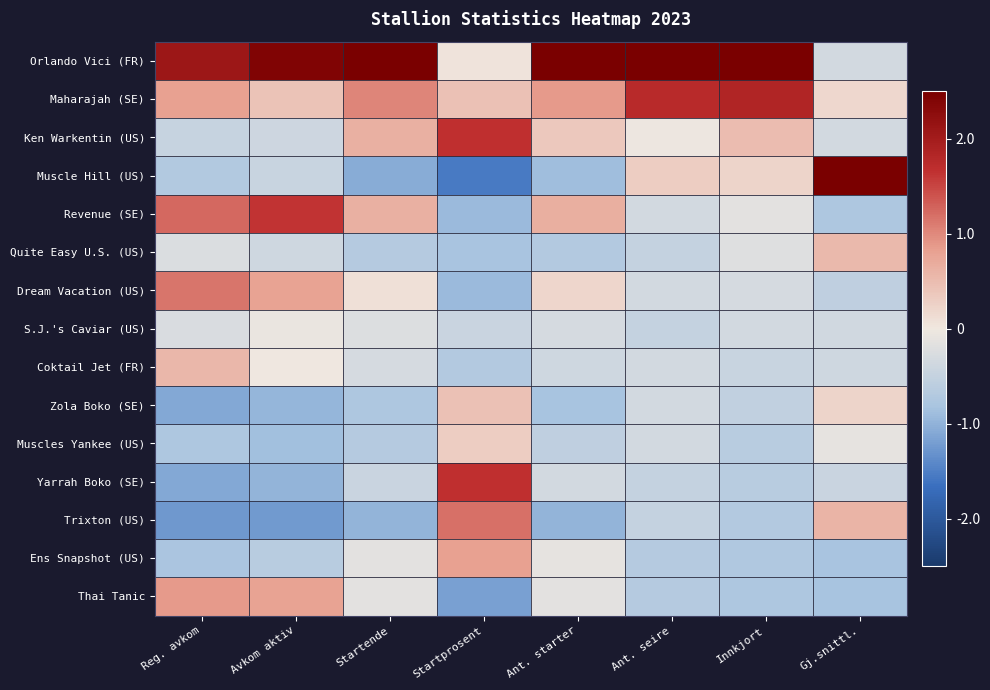

How many categories are shown in the chart?

8